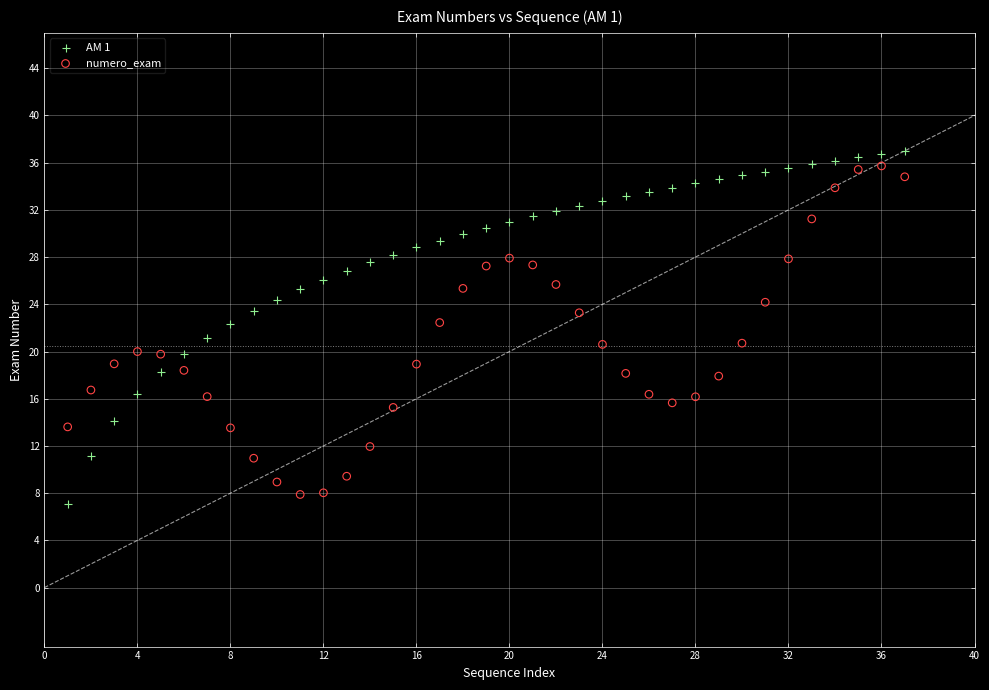

Across all data points, what is the range of Y values (max minus min)?

29.9